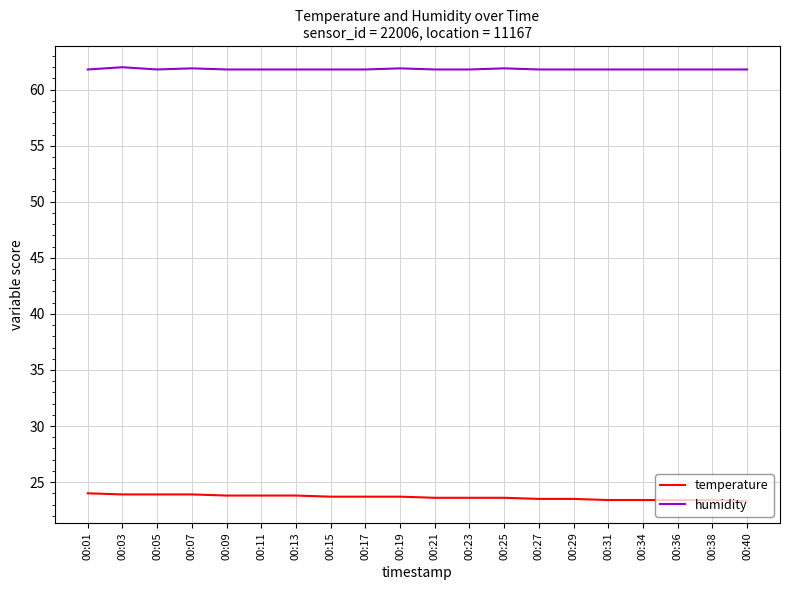

True or false: humidity and temperature cross at least once.

False